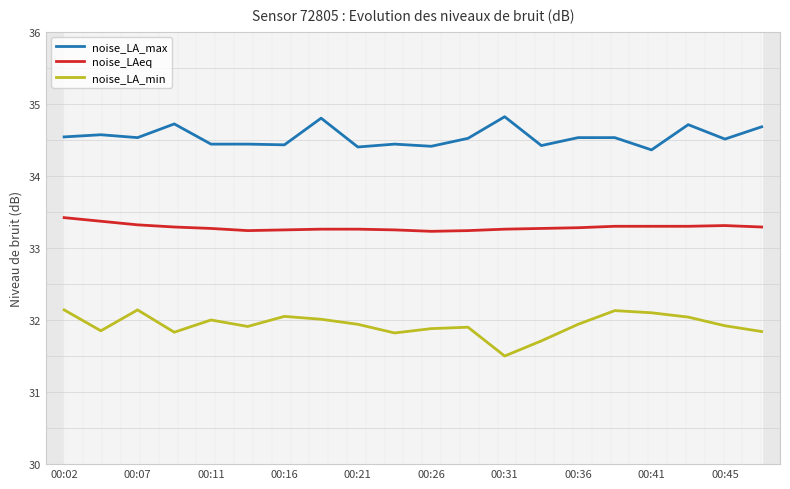

What is the value of the noise_LA_min point at the 17th from the left?

32.1